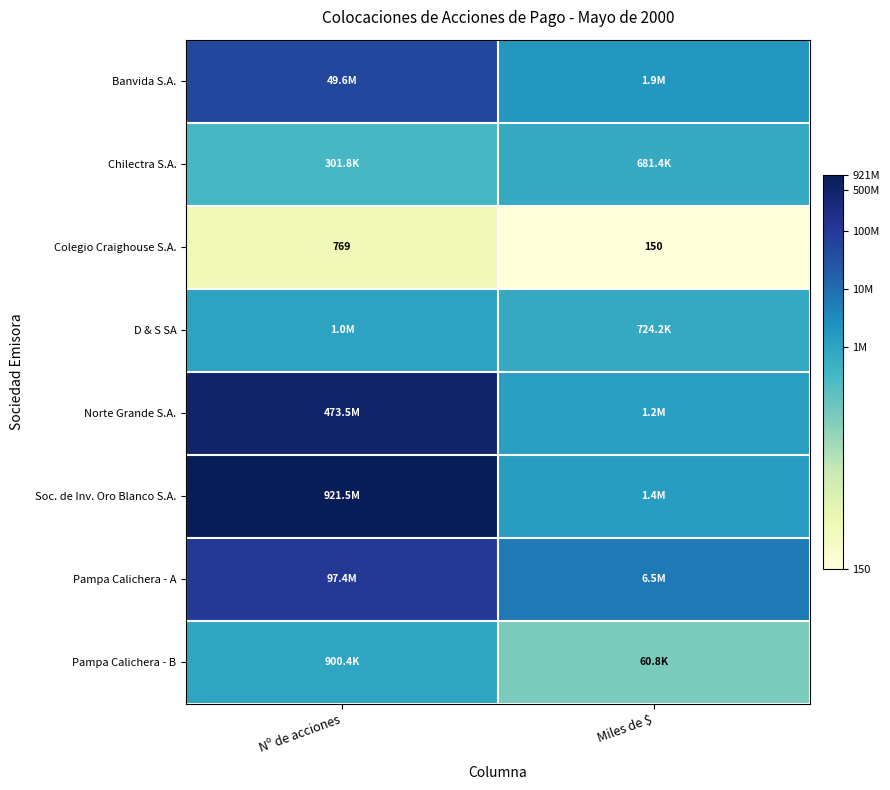

List the labels in order of Colegio Craighouse S.A. value, smallest first.

Miles de $, Nº de acciones